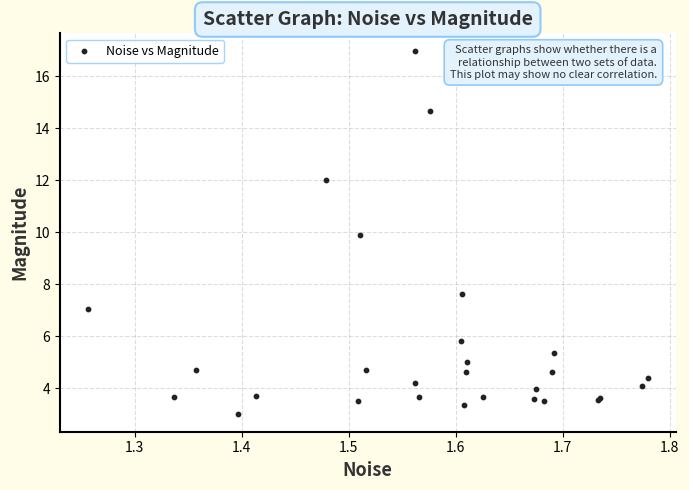

What Y value in the scatter plot is closest to 9?

9.9